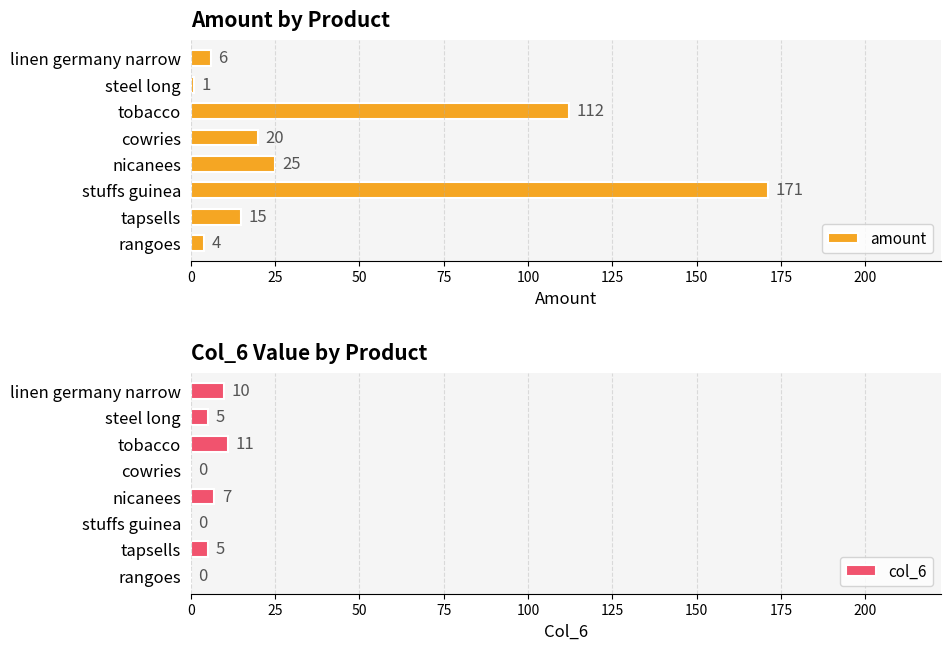

What are all the series names shown in the legend?

amount, col_6